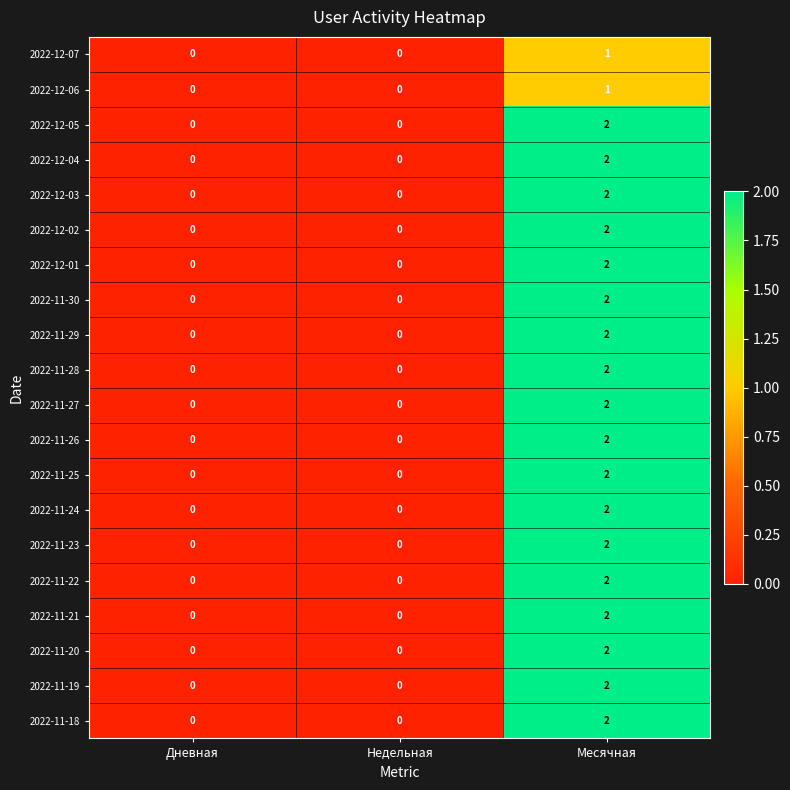

Is it true that 2022-11-21 equals 0 at Дневная?

True